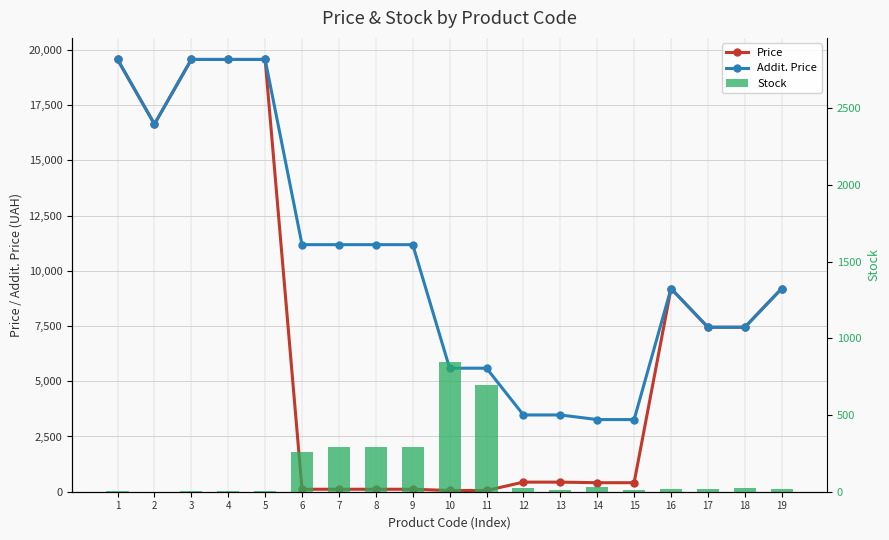

Which series has the largest range (max minus min)?

Price